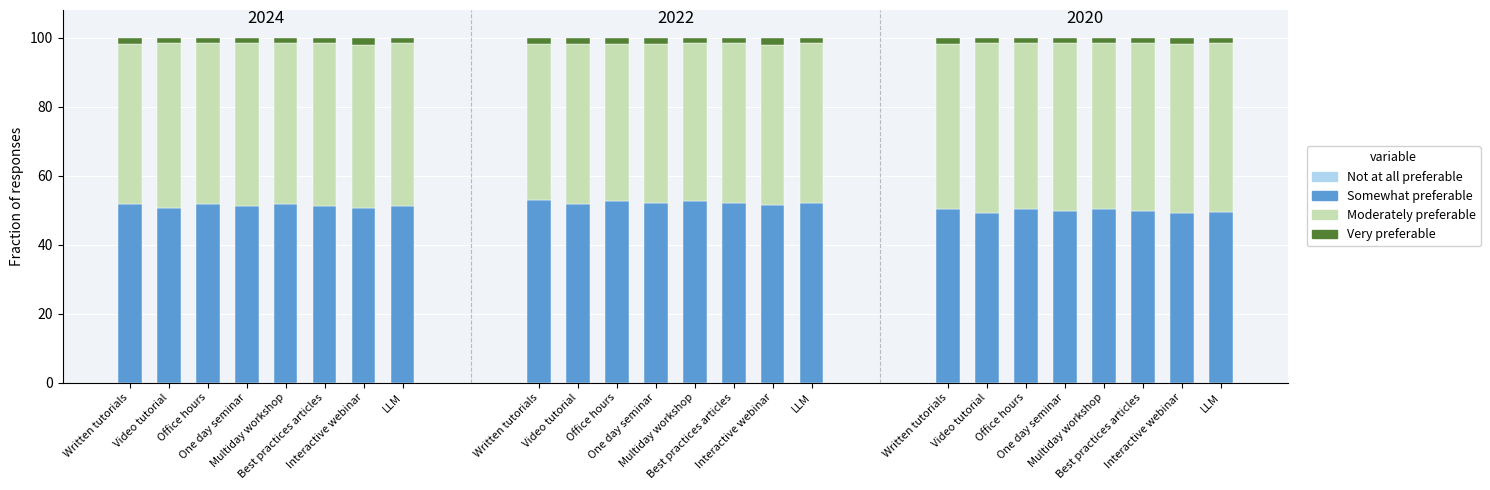

The value of Very preferable at One day seminar is 1.6. True or false?

True